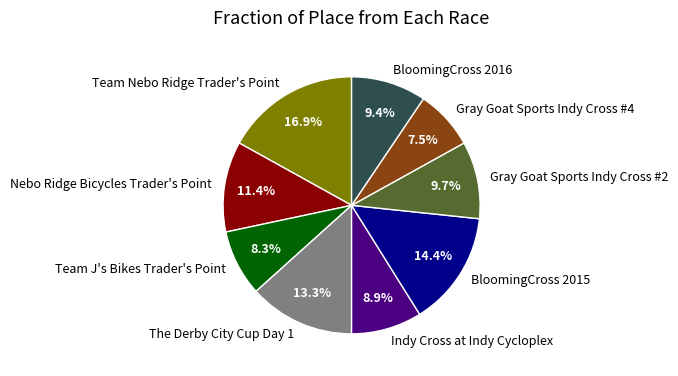

Which has a higher value, Gray Goat Sports Indy Cross #4 or BloomingCross 2016?

BloomingCross 2016